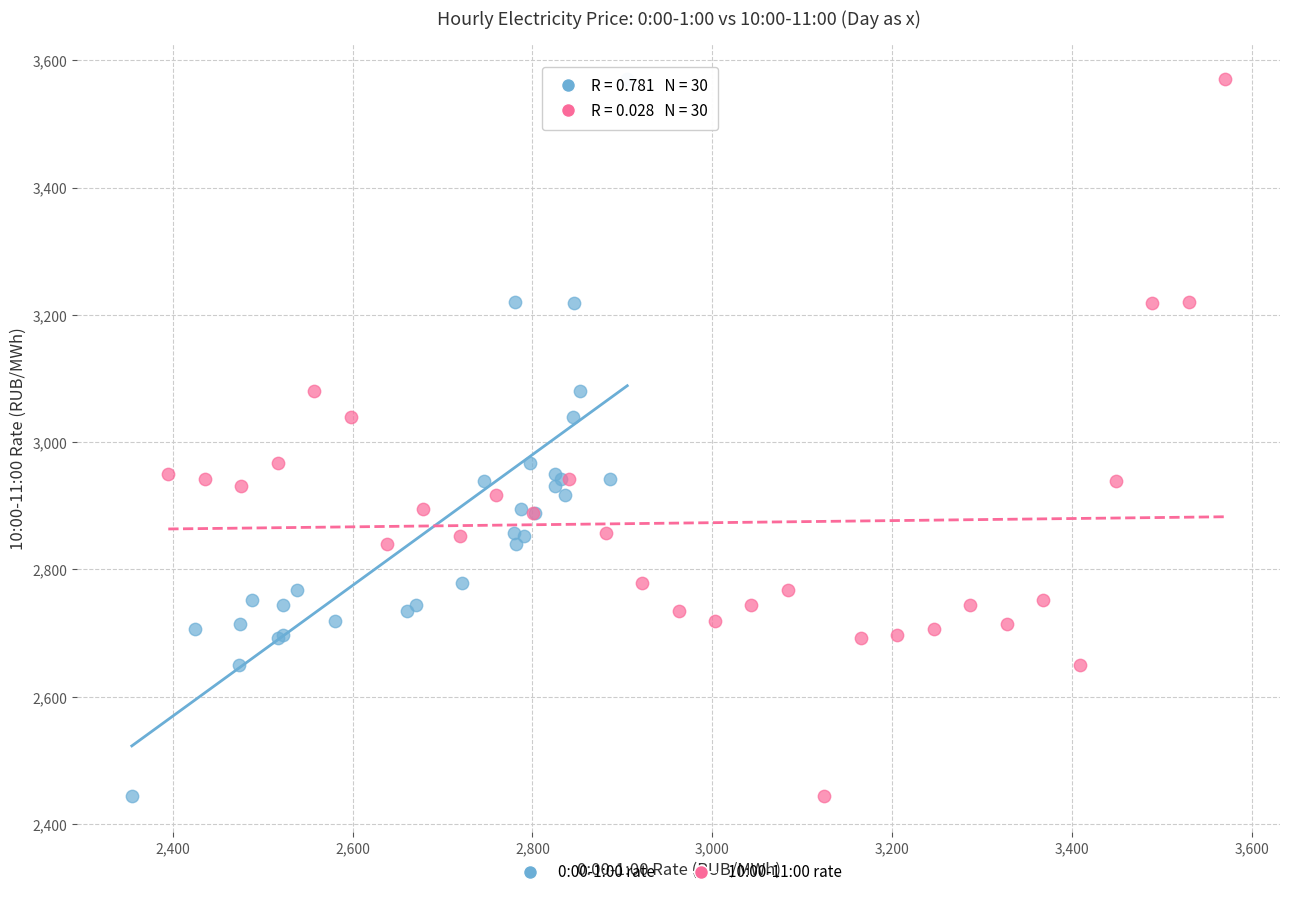

What are all the series names shown in the legend?

0:00-1:00 rate, 10:00-11:00 rate